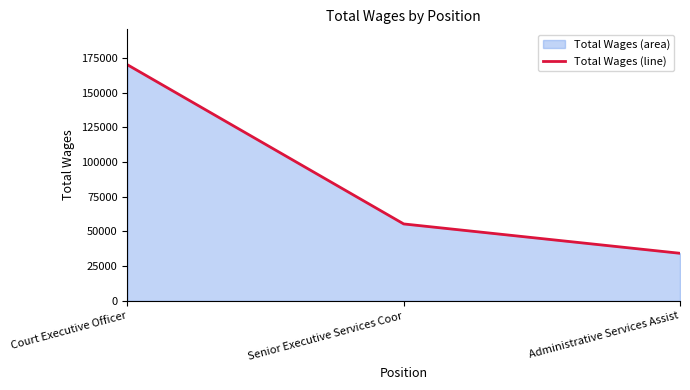

What is the minimum value shown in the chart?

34244